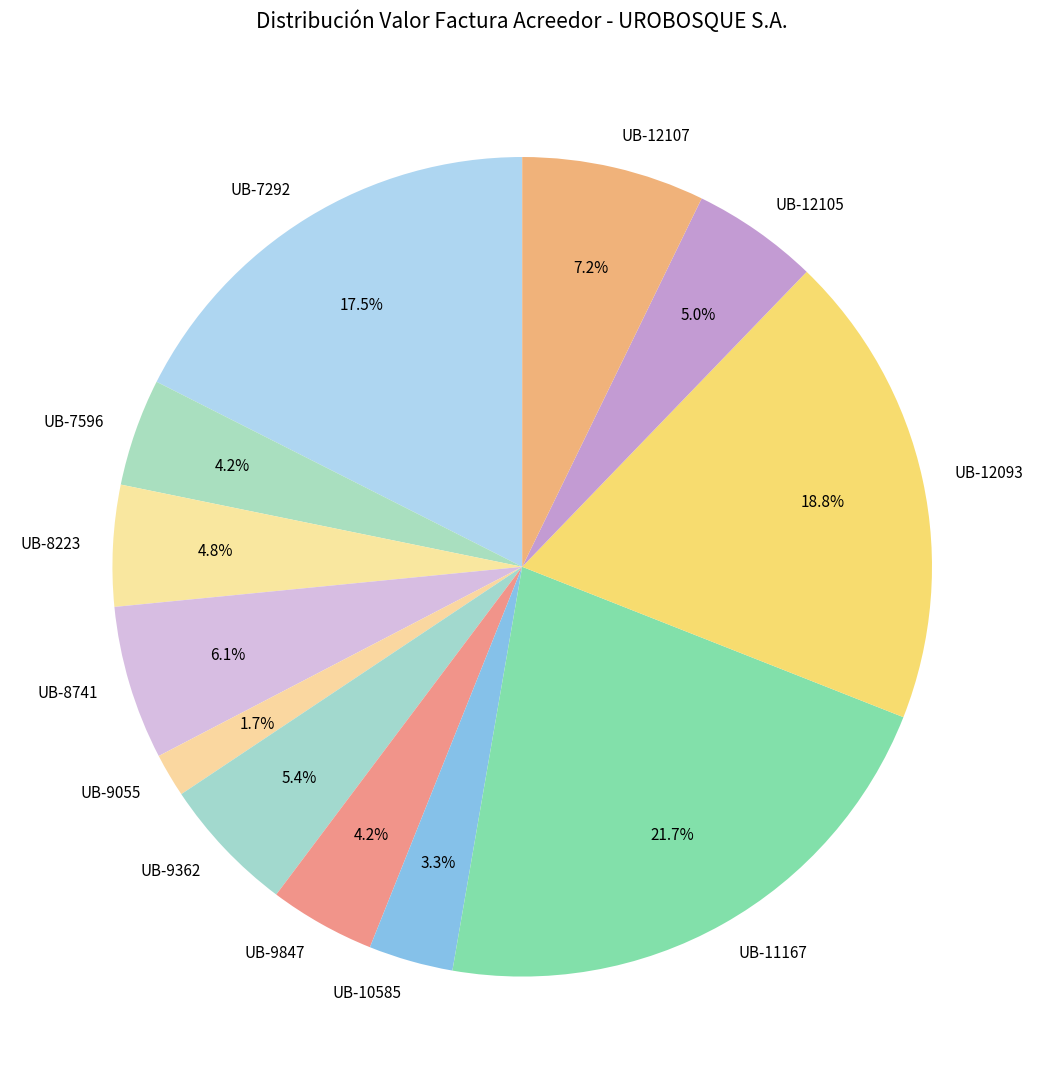

Between UB-8741 and UB-12093, which is larger?

UB-12093